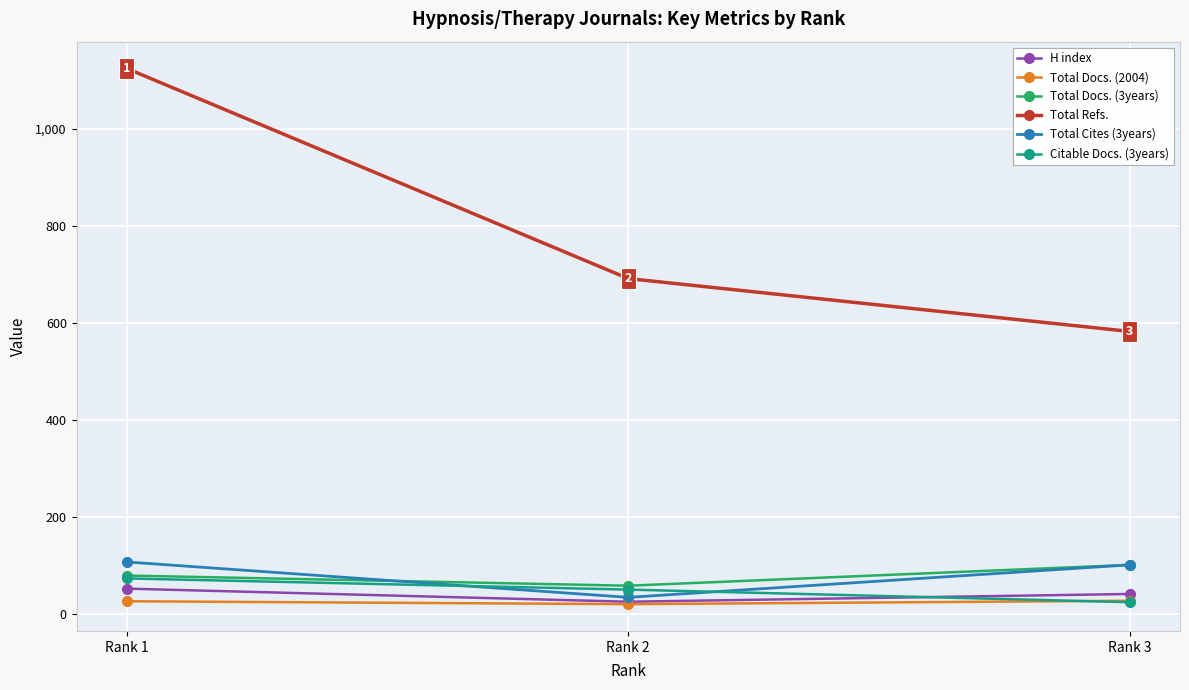

Between Rank 1 and Rank 2, which series saw the biggest shift?

Total Refs.